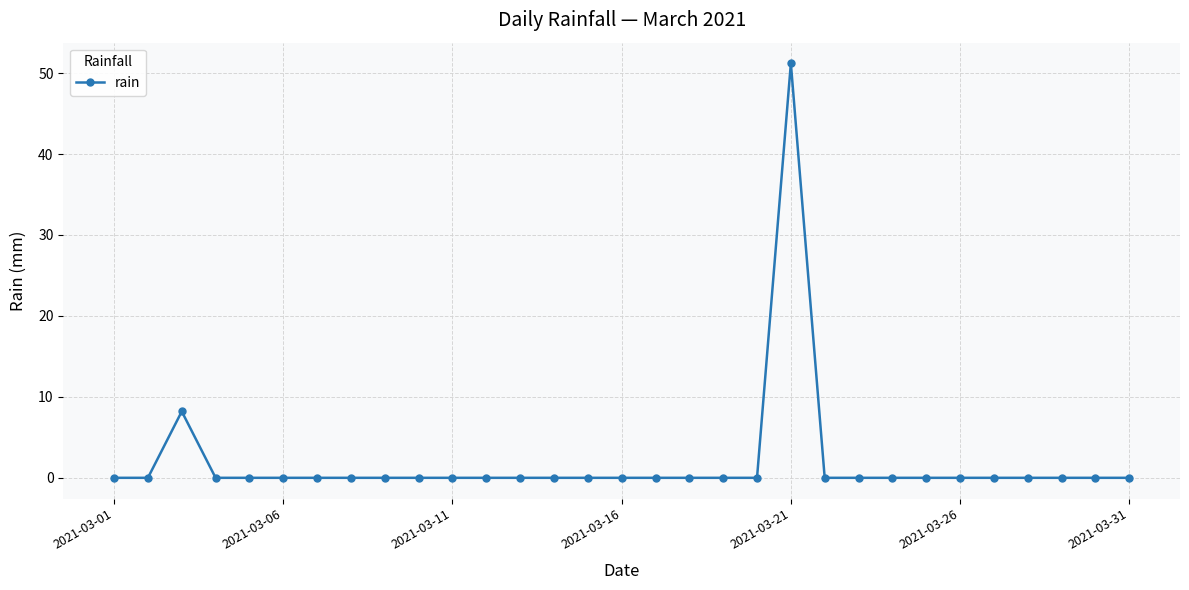

Count the number of data series in this chart.

1